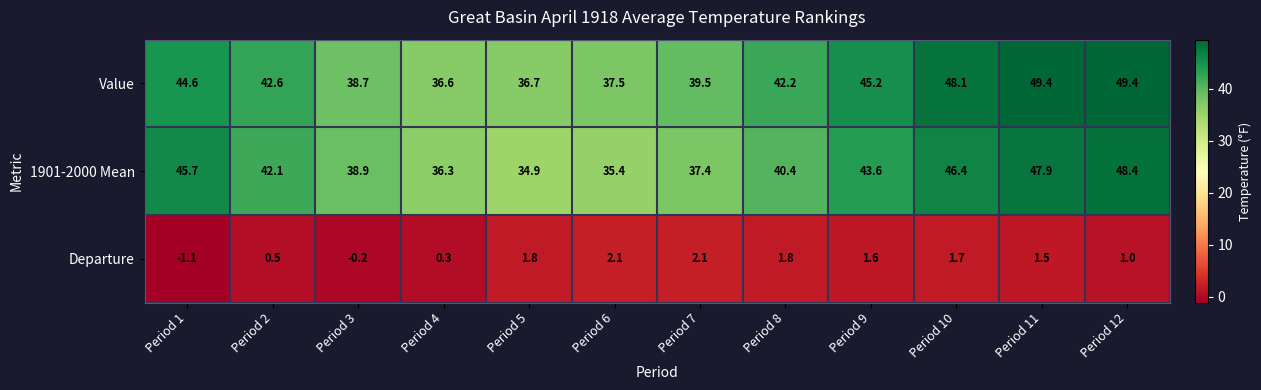

What is the minimum value shown in the chart?

-1.1